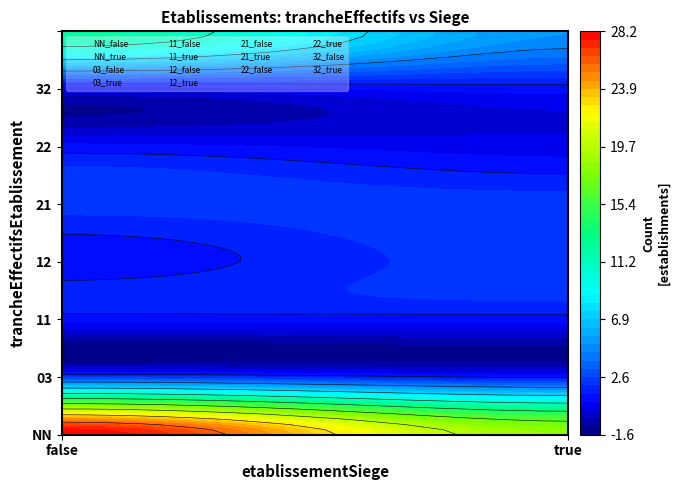

What is the average value of the 03 series?

2